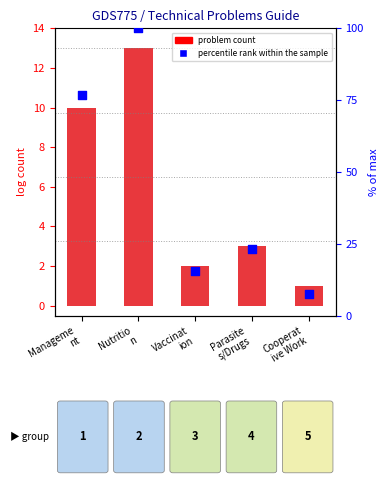

Which series has the largest Y range (max minus min)?

percentile rank within the sample